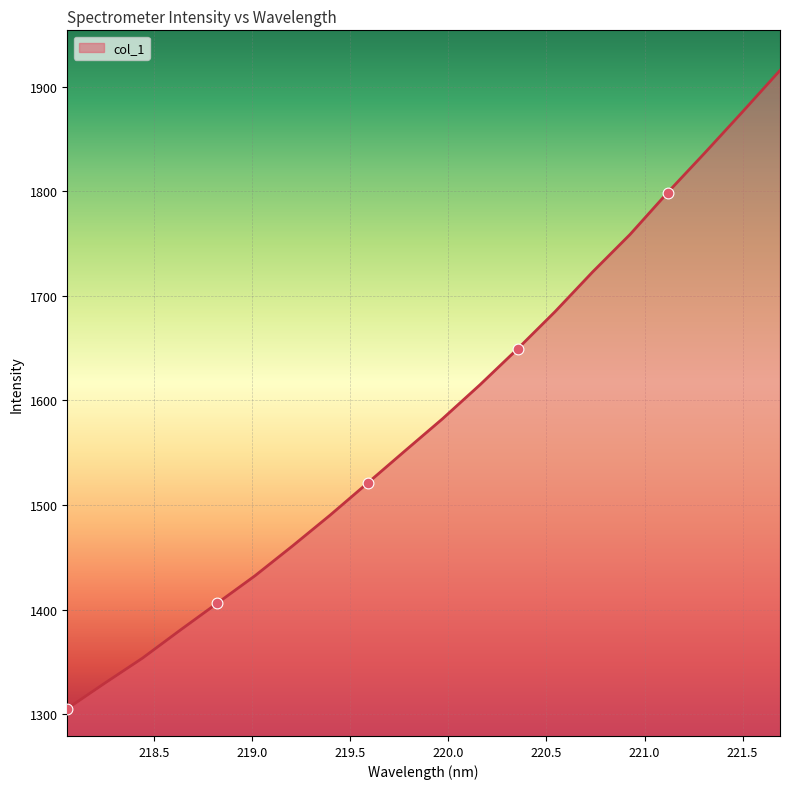

What is the difference between the maximum and minimum values?

610.3